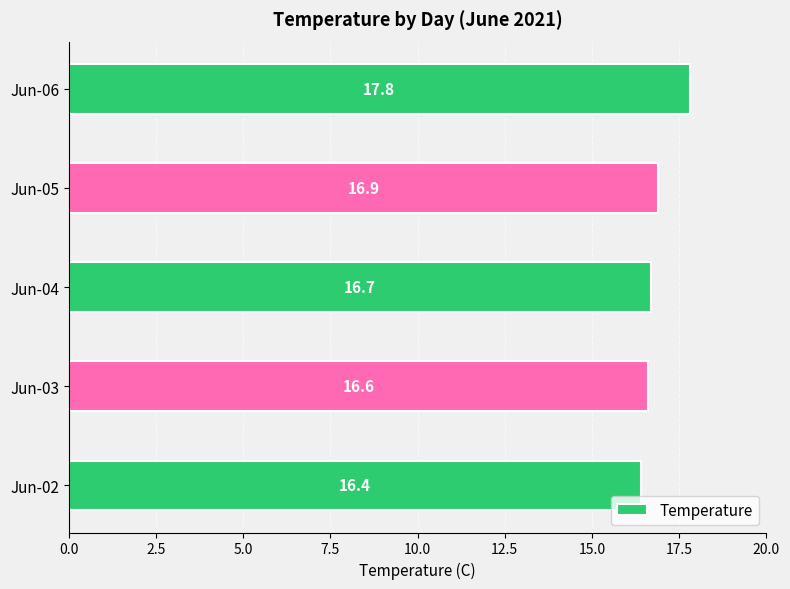

At which label is the value closest to 17?

Jun-05